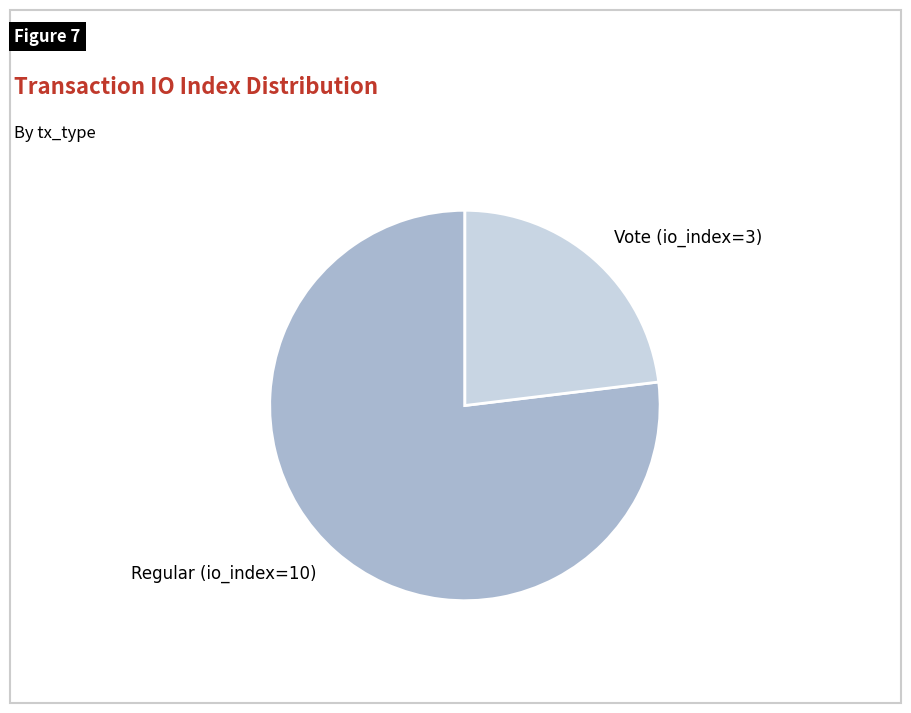

Between Vote (io_index=3) and Regular (io_index=10), which is larger?

Regular (io_index=10)